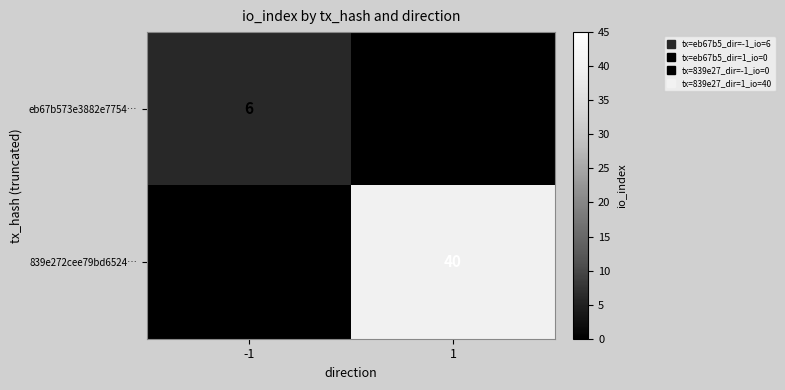

What is the average value of the 839e272cee79bd6524… series?

20